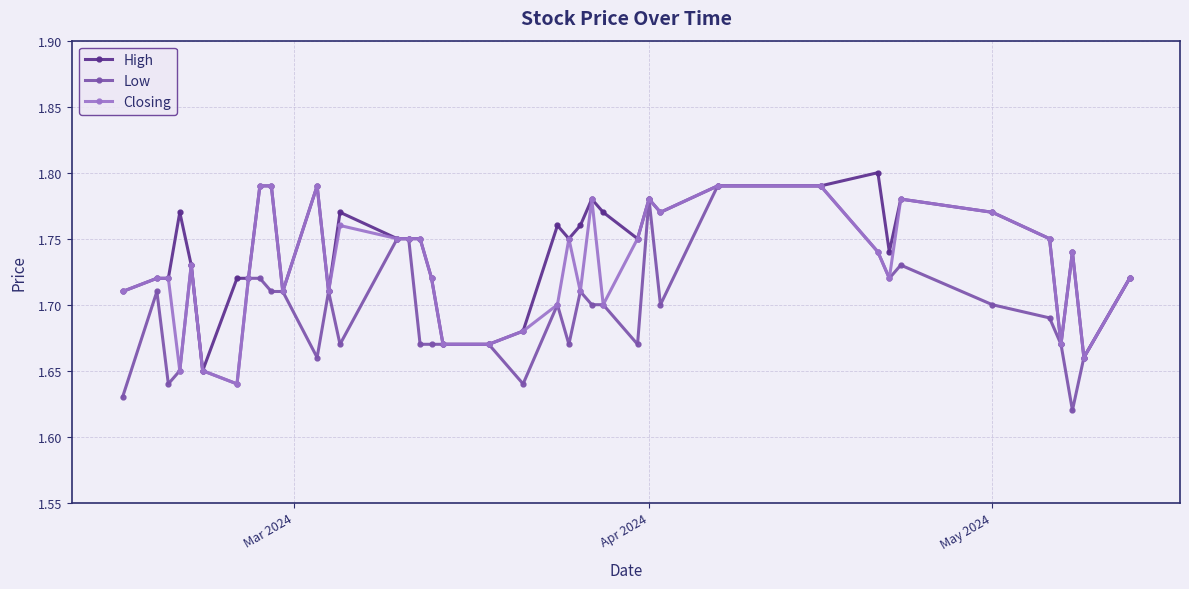

True or false: High has more than 1 interior local peaks.

True